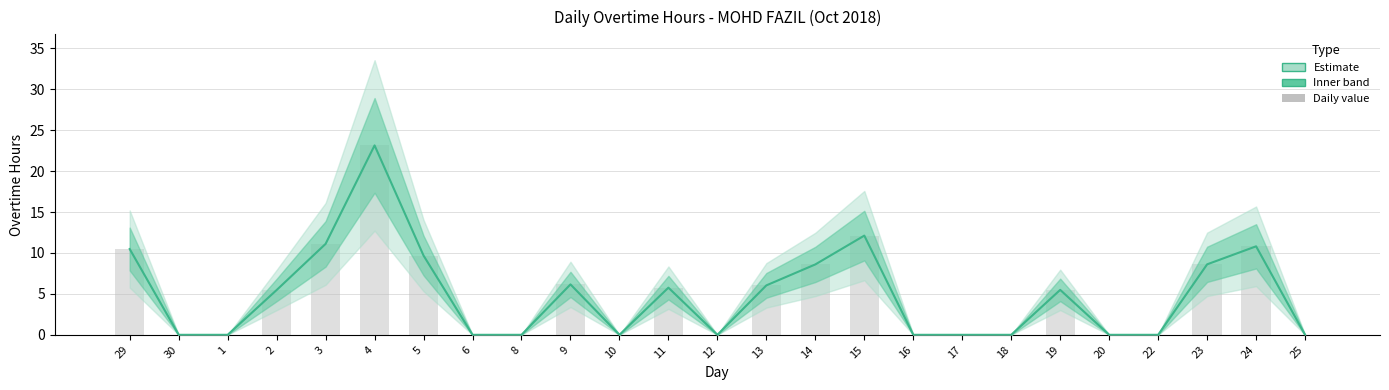

Does the chart contain any negative values?

No